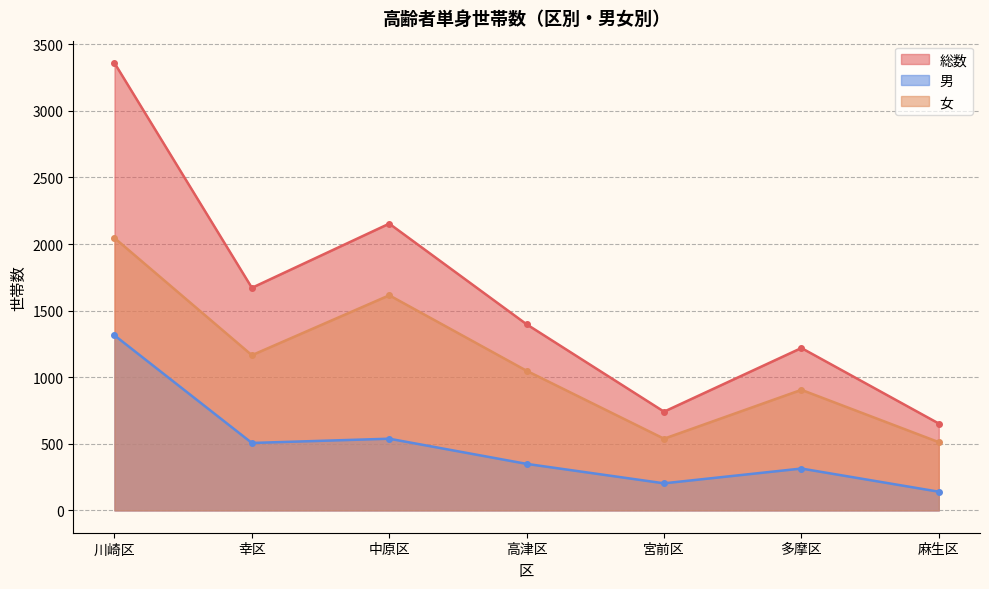

Which series has the largest total across all categories?

総数